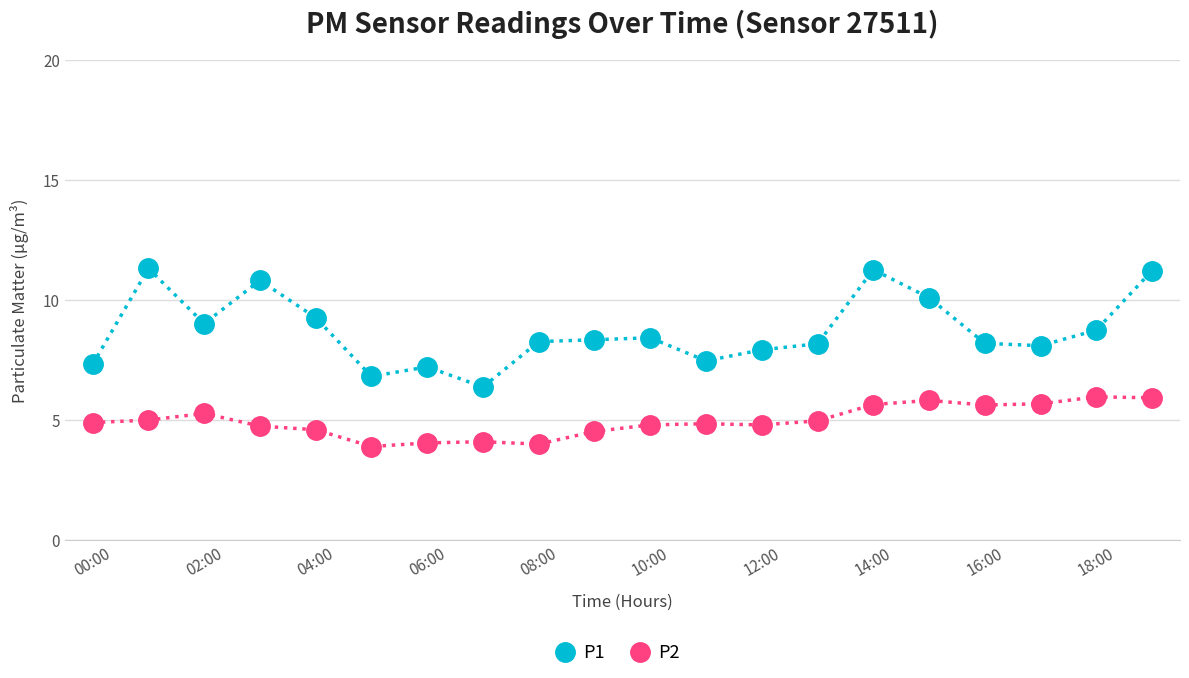

Rank the series by their maximum value, from lowest to highest.

P2, P1